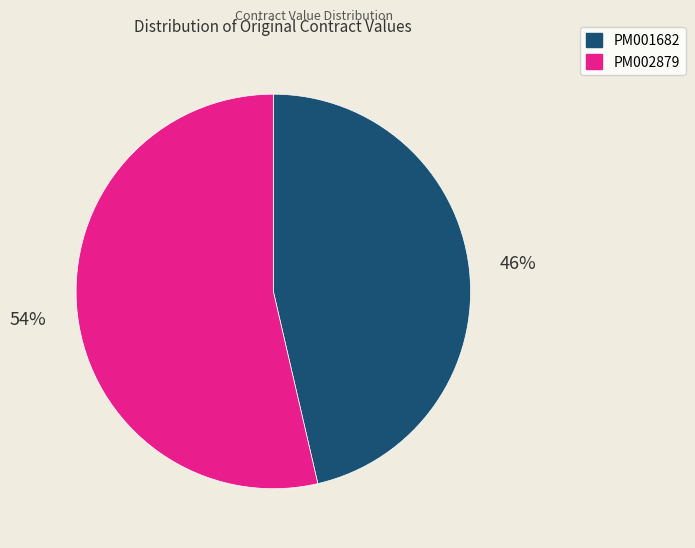

What percentage is the PM001682 slice, to the nearest percent?

46%